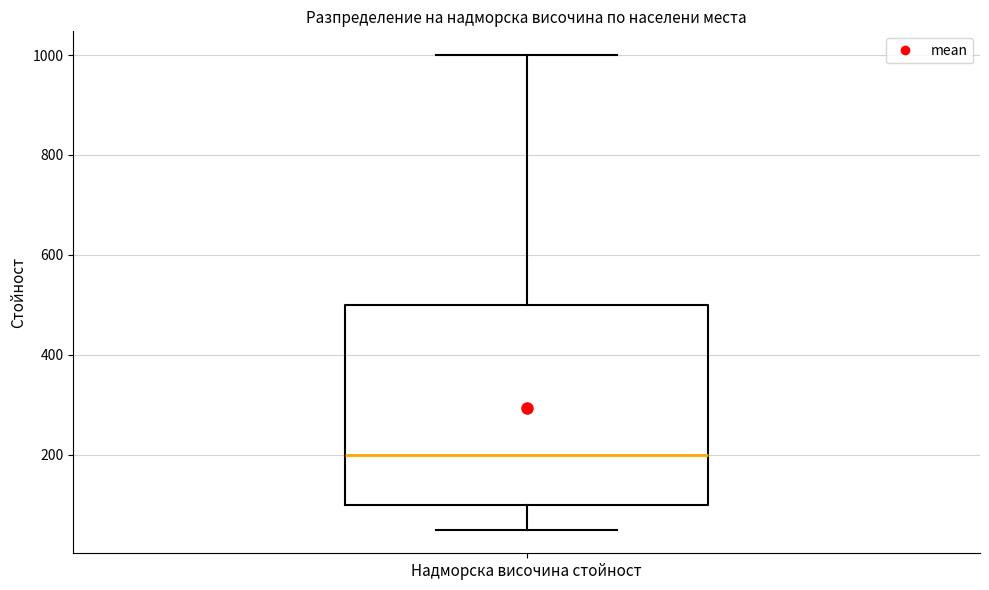

Where does the upper whisker of the box for Надморска височина стойност end on the y-axis? The values are not printed on the chart, so give them approximately, as read against the axis.

1000